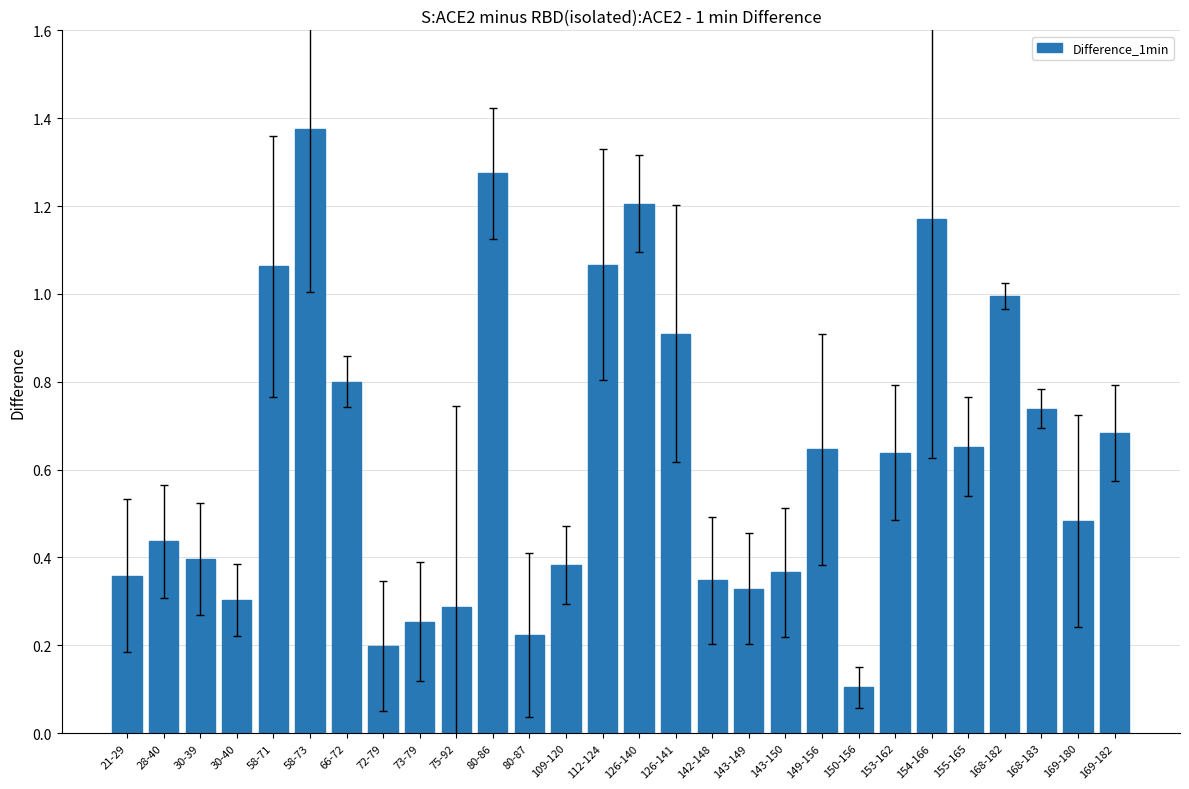

How many bars are there in total?

28